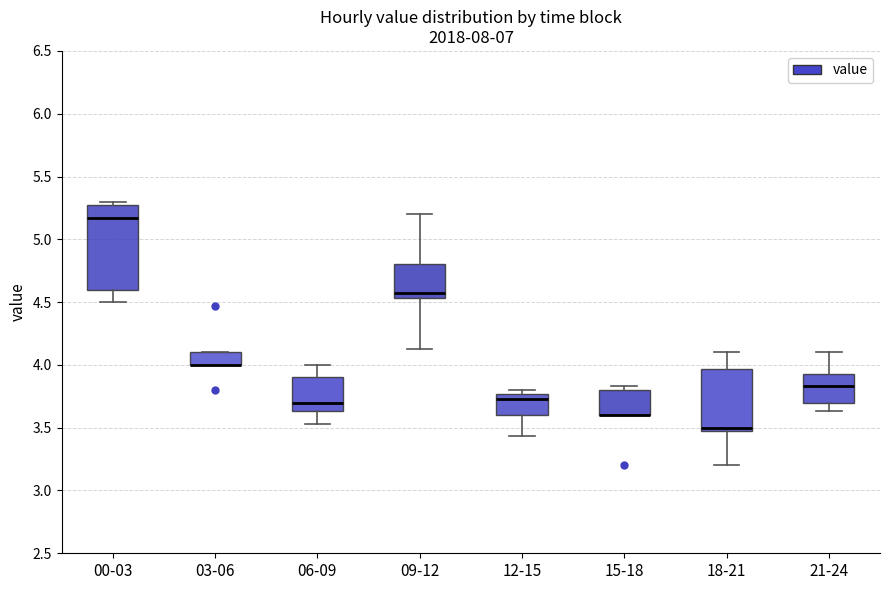

Reading left to right, transcribe this box plot: for each box, give where its median line is, the range the box spans, and where its two whiskers end, as read against the y-axis. The values are not printed on the chart, so give them approximately, as read against the axis.

00-03: median 5.15, box 4.60 to 5.25, whiskers 4.50 to 5.30
03-06: median 4.00 (drawn on the box's lower edge), box 4.00 to 4.10, whiskers 4.00 to 4.10
06-09: median 3.70, box 3.65 to 3.90, whiskers 3.55 to 4.00
09-12: median 4.55 (just above the box's lower edge), box 4.55 to 4.80, whiskers 4.15 to 5.20
12-15: median 3.75 (just below the box's upper edge), box 3.60 to 3.75, whiskers 3.45 to 3.80
15-18: median 3.60 (drawn on the box's lower edge), box 3.60 to 3.80, whiskers 3.60 to 3.85
18-21: median 3.50, box 3.45 to 3.95, whiskers 3.20 to 4.10
21-24: median 3.85, box 3.70 to 3.95, whiskers 3.65 to 4.10